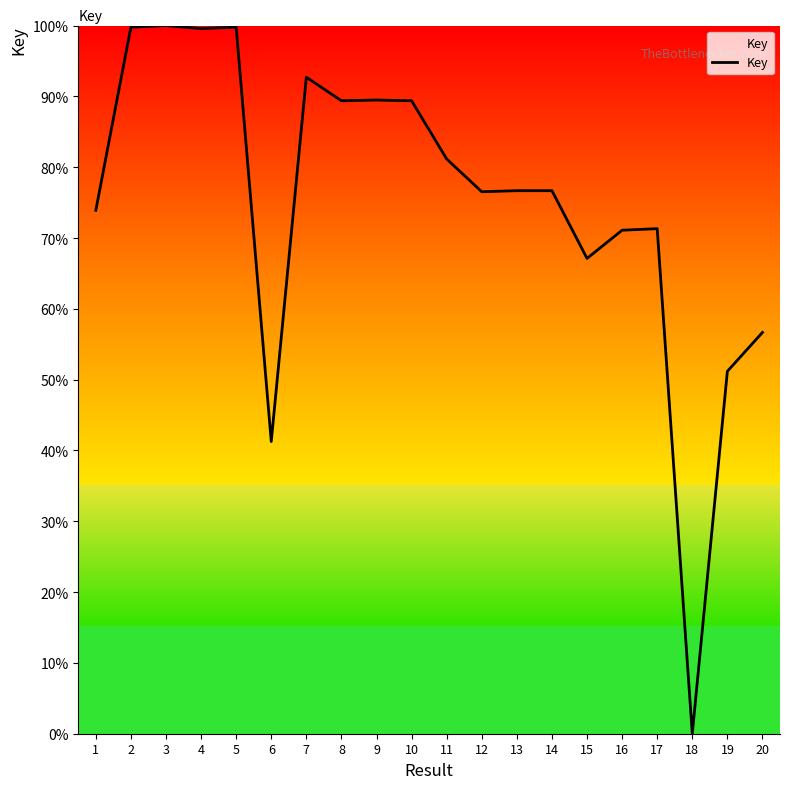

At which label is the value closest to 50?

19